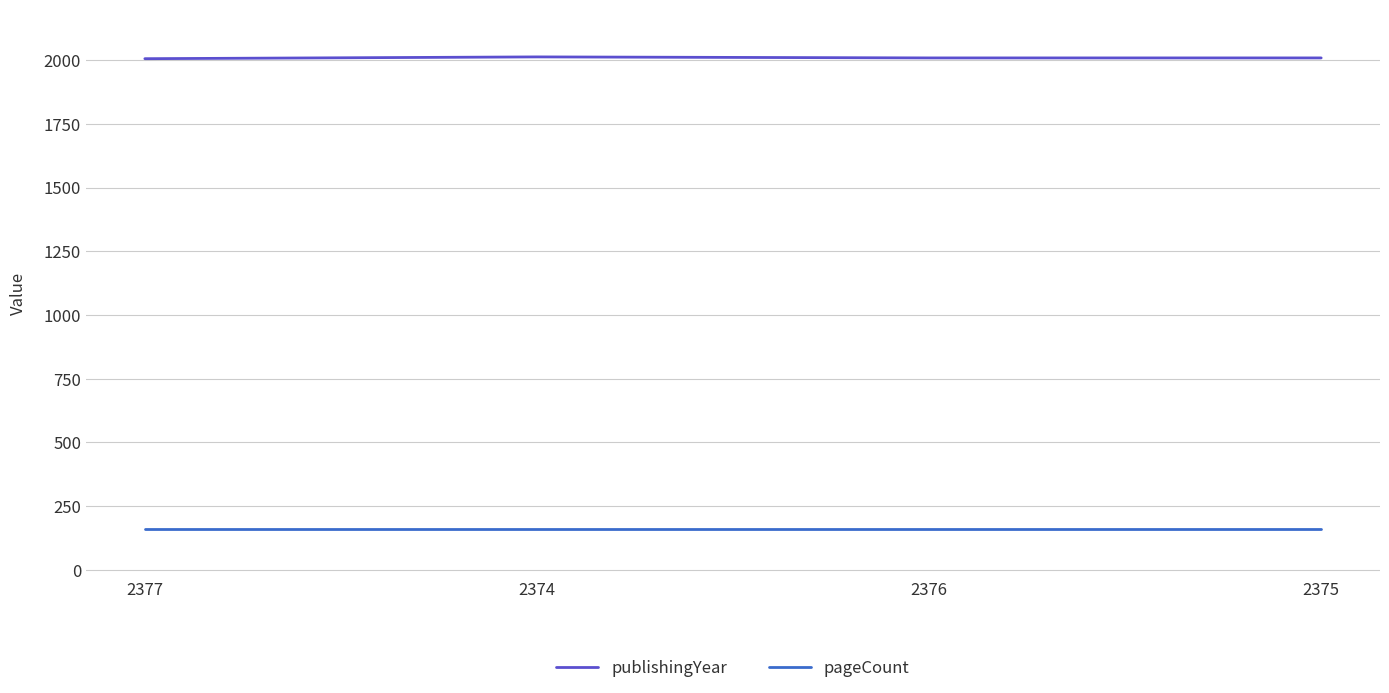

True or false: pageCount has more than 1 points higher than both neighbors.

False